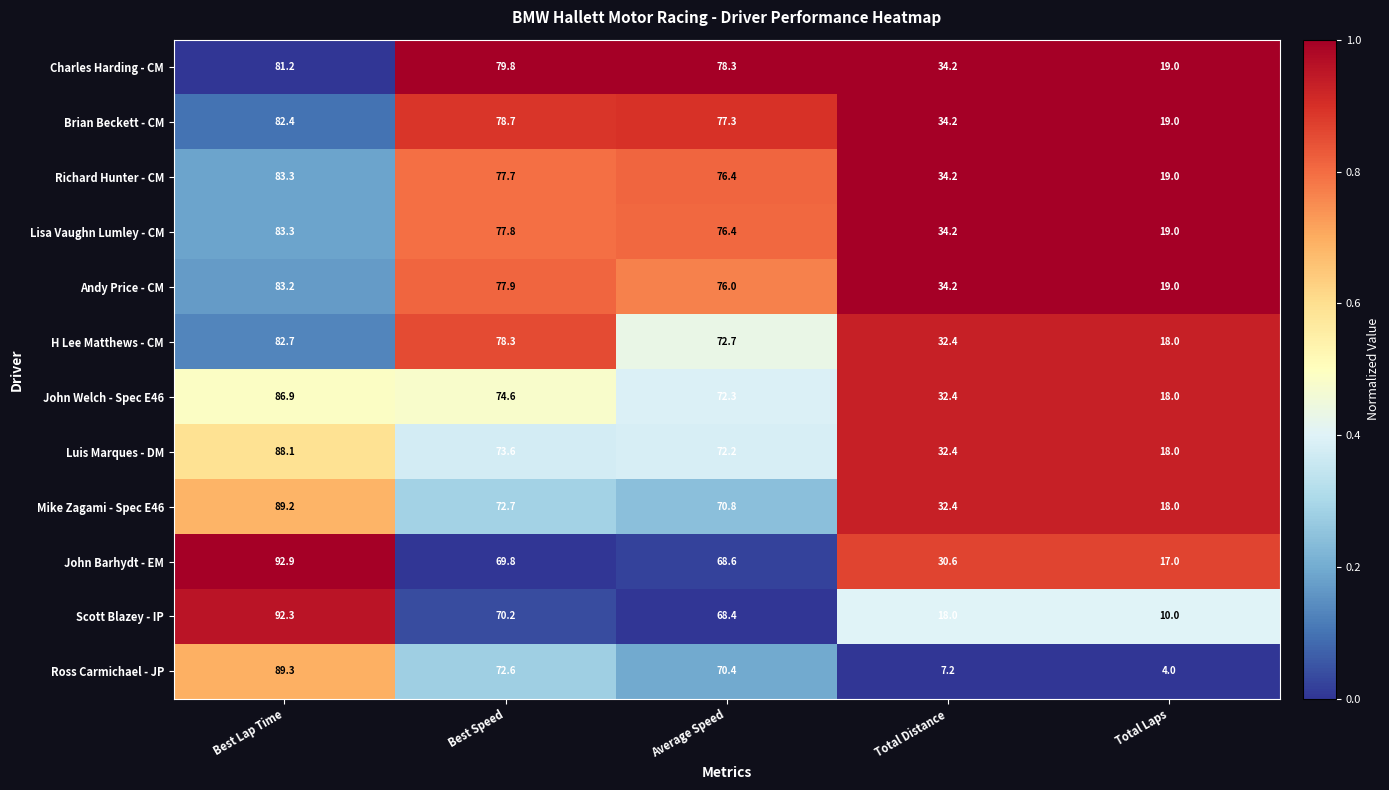

What is the spread (max minus min) of values at Total Laps?

15.0